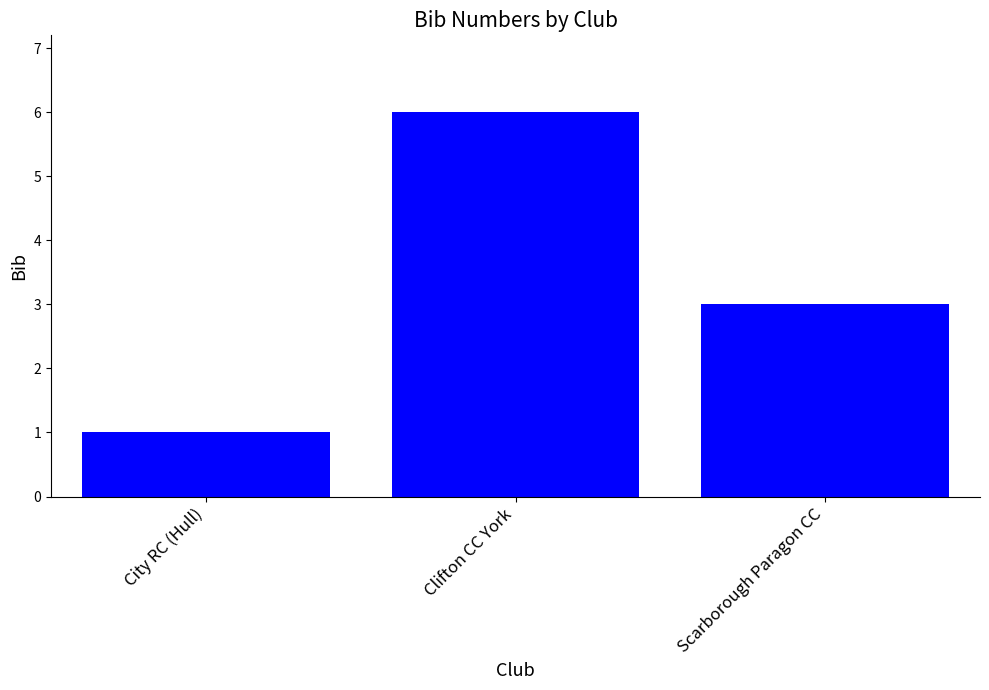

Rank the categories by value from highest to lowest.

Clifton CC York, Scarborough Paragon CC, City RC (Hull)